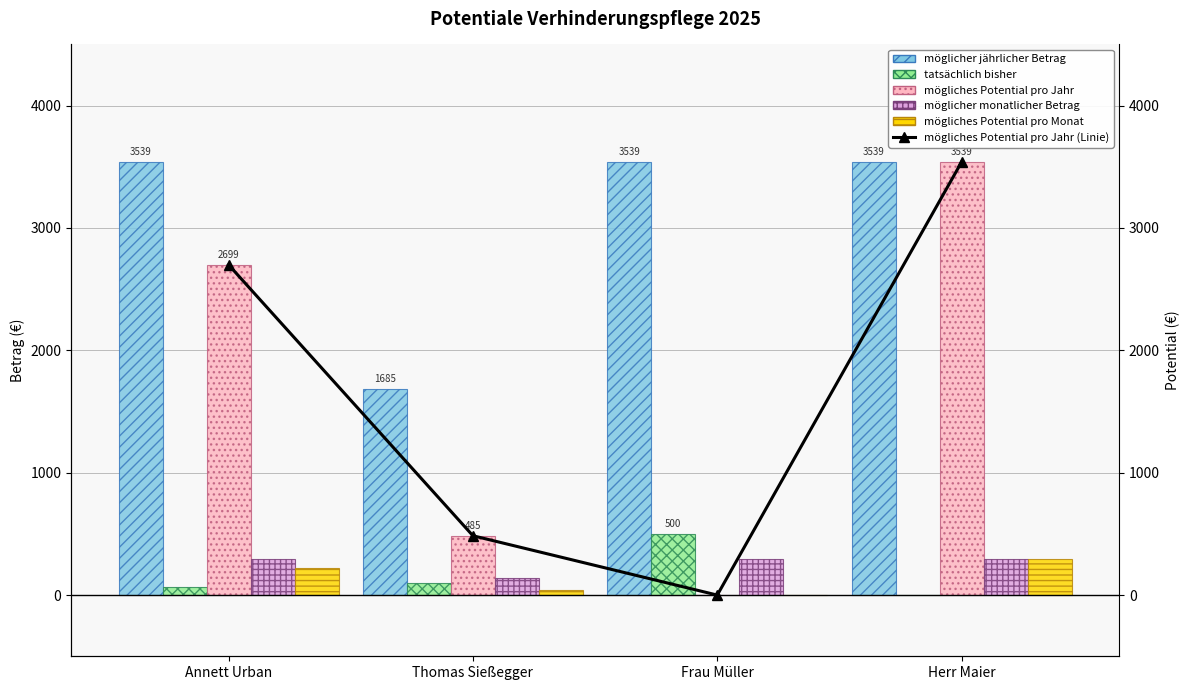

What is the sum of all möglicher monatlicher Betrag values?

1025.2